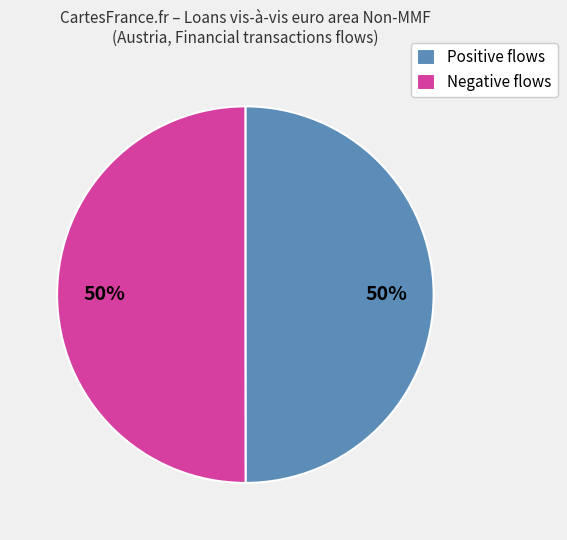

To the nearest percent, what is the combined percentage of Negative flows and Positive flows?

100%